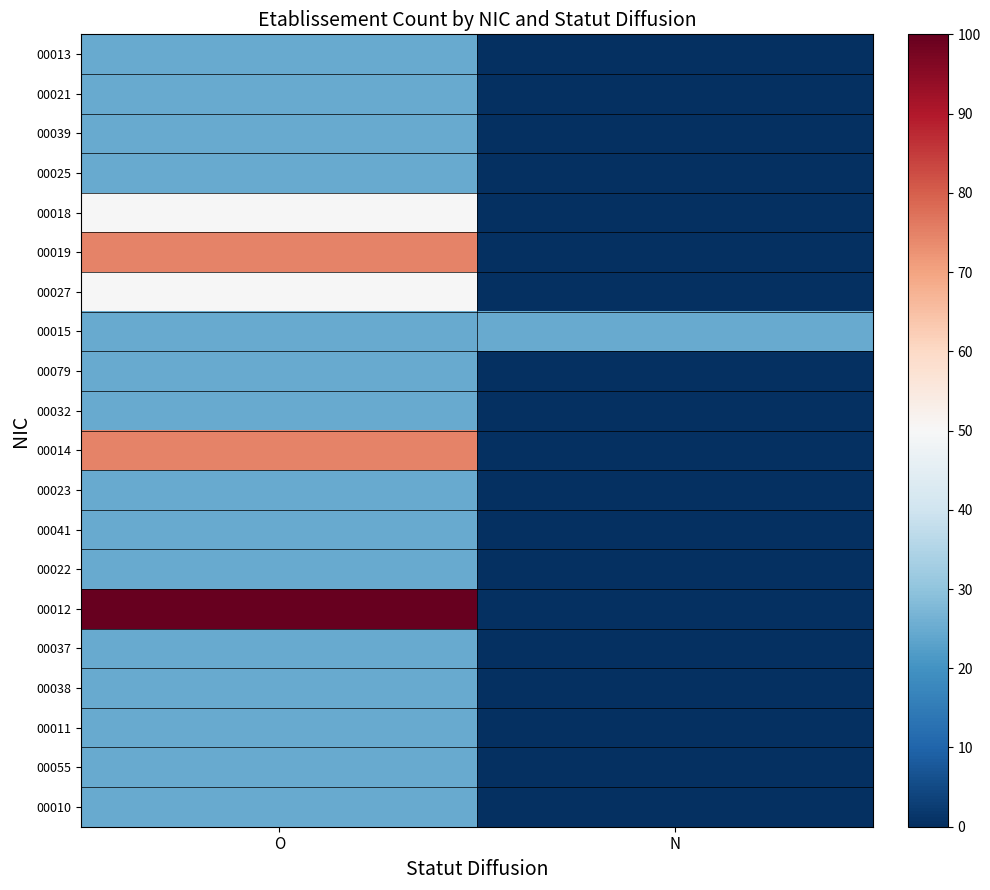

Reading left to right, list all the values displayed in this chart.

00013: O=25.0	N=0.0
00021: O=25.0	N=0.0
00039: O=25.0	N=0.0
00025: O=25.0	N=0.0
00018: O=50.0	N=0.0
00019: O=75.0	N=0.0
00027: O=50.0	N=0.0
00015: O=25.0	N=25.0
00079: O=25.0	N=0.0
00032: O=25.0	N=0.0
00014: O=75.0	N=0.0
00023: O=25.0	N=0.0
00041: O=25.0	N=0.0
00022: O=25.0	N=0.0
00012: O=100.0	N=0.0
00037: O=25.0	N=0.0
00038: O=25.0	N=0.0
00011: O=25.0	N=0.0
00055: O=25.0	N=0.0
00010: O=25.0	N=0.0